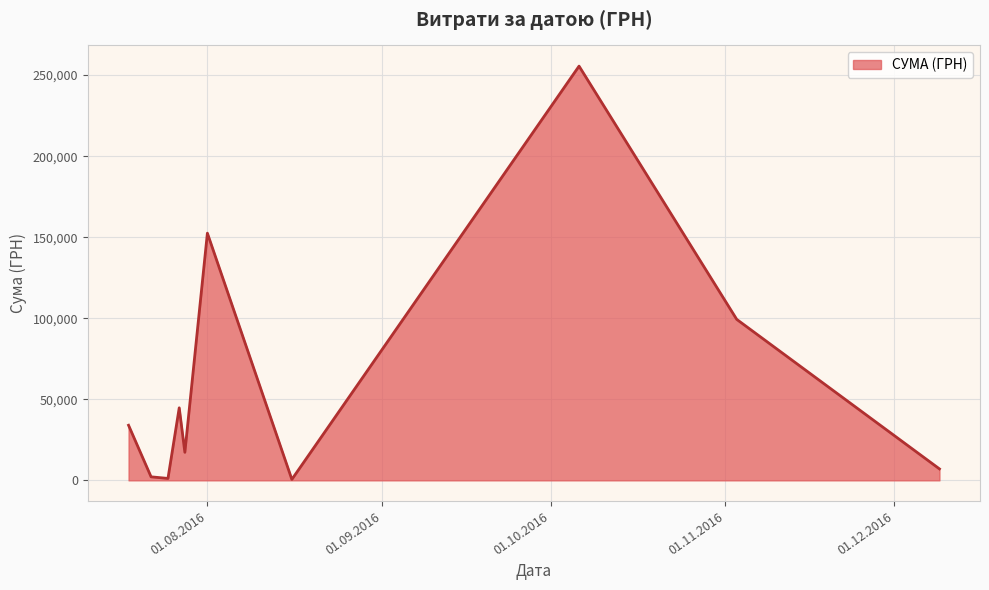

What is the greatest value displayed?

255550.2